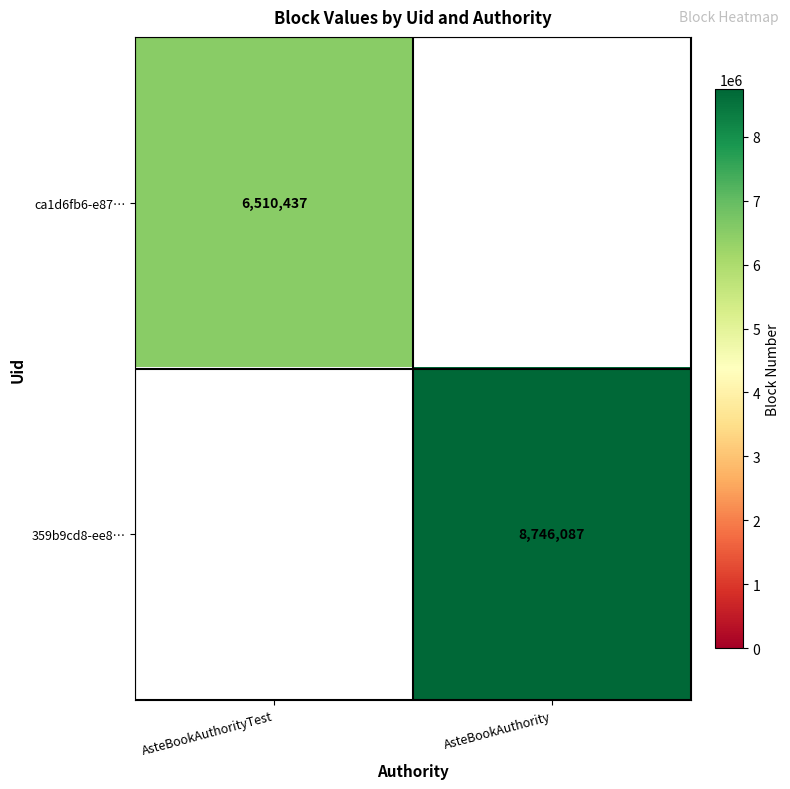

True or false: 359b9cd8-ee8… has a value of 12121561 at AsteBookAuthority.

False